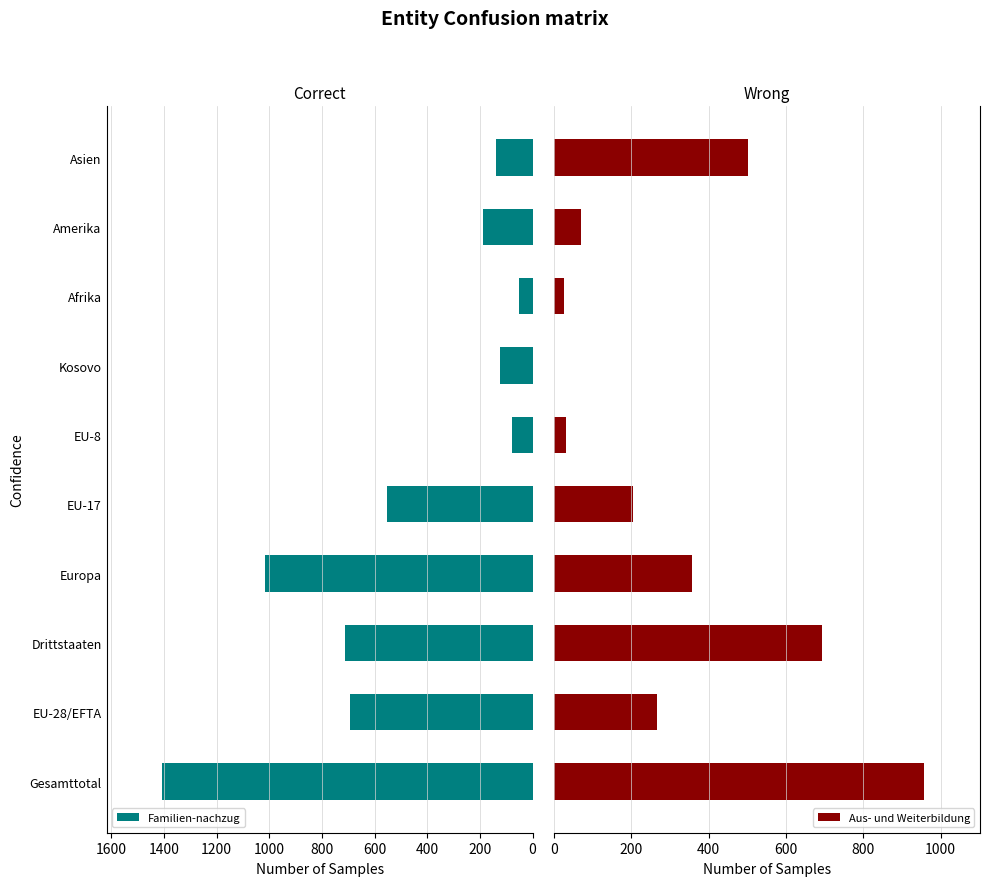

What is the lowest value of the Familien-nachzug series?

53